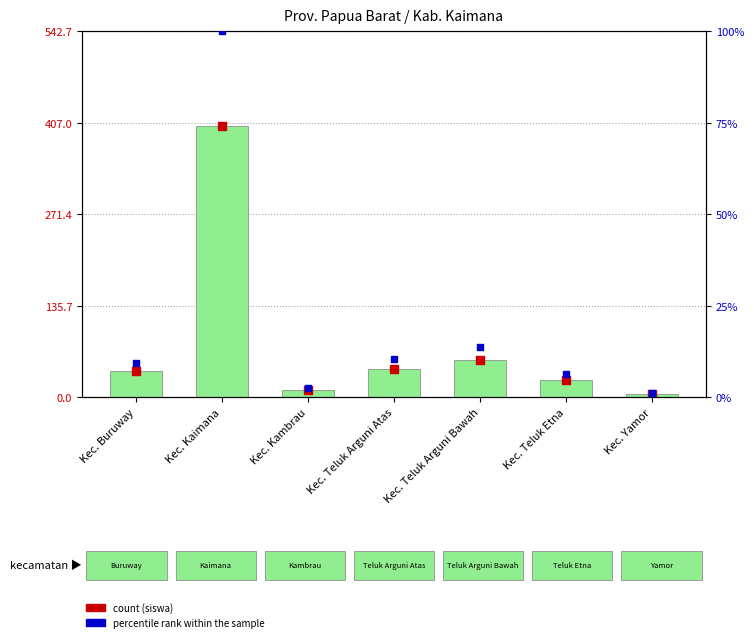

Is the value of Total Siswa at Kec. Buruway greater than the value of percentile rank within the sample at Kec. Kambrau?

Yes